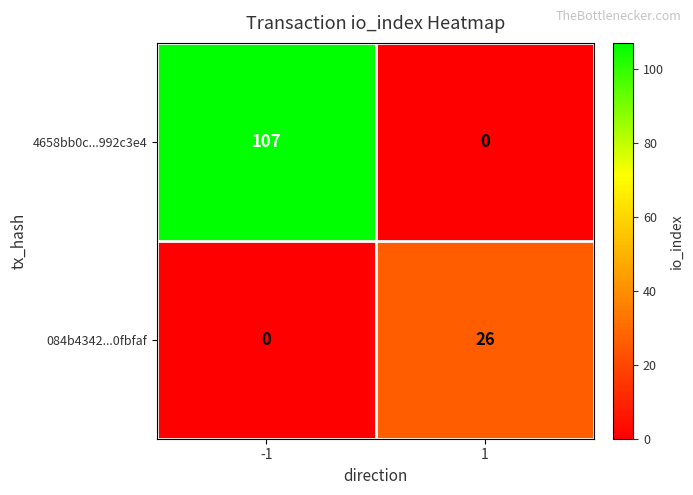

What is the spread (max minus min) of values at -1?

107